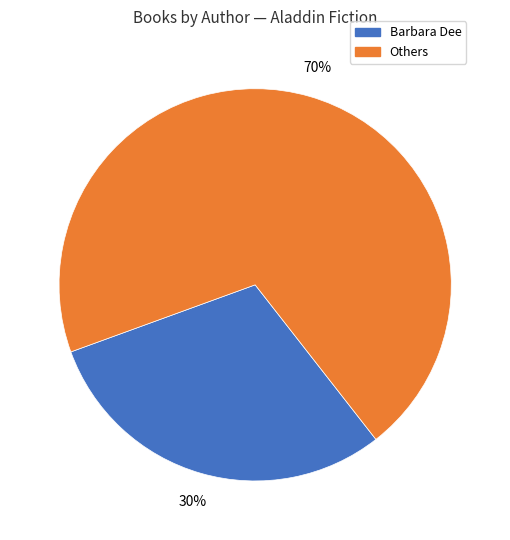

Is there any slice that represents more than half of the pie?

Yes